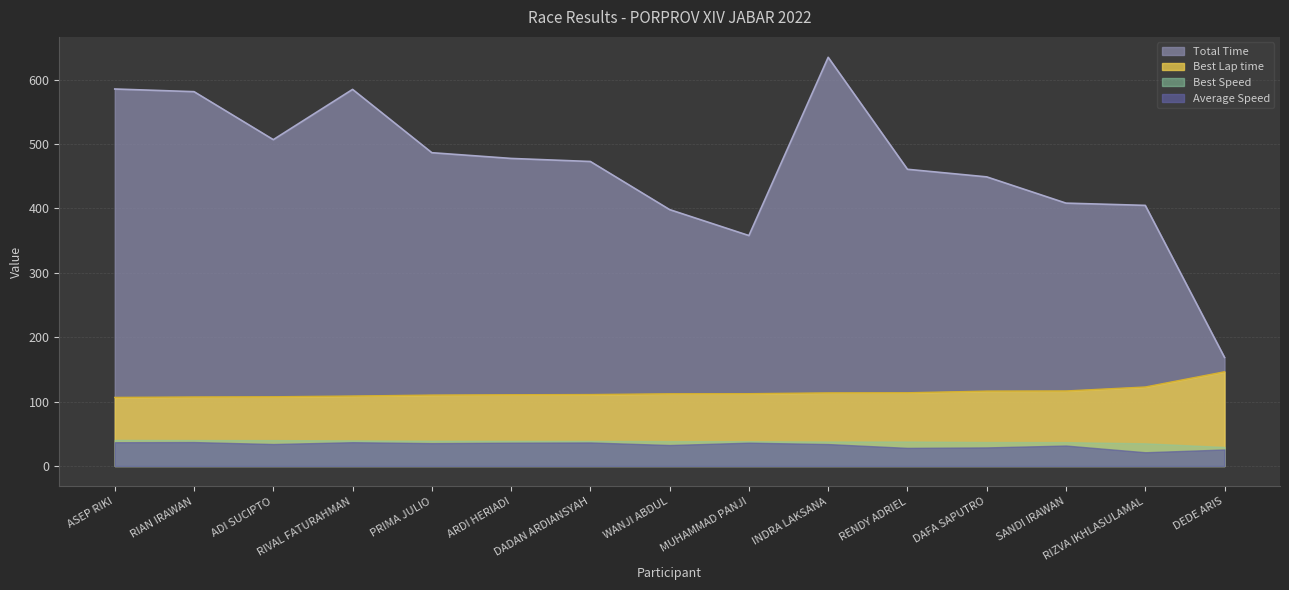

True or false: Best Lap time and Average Speed intersect in this chart.

False